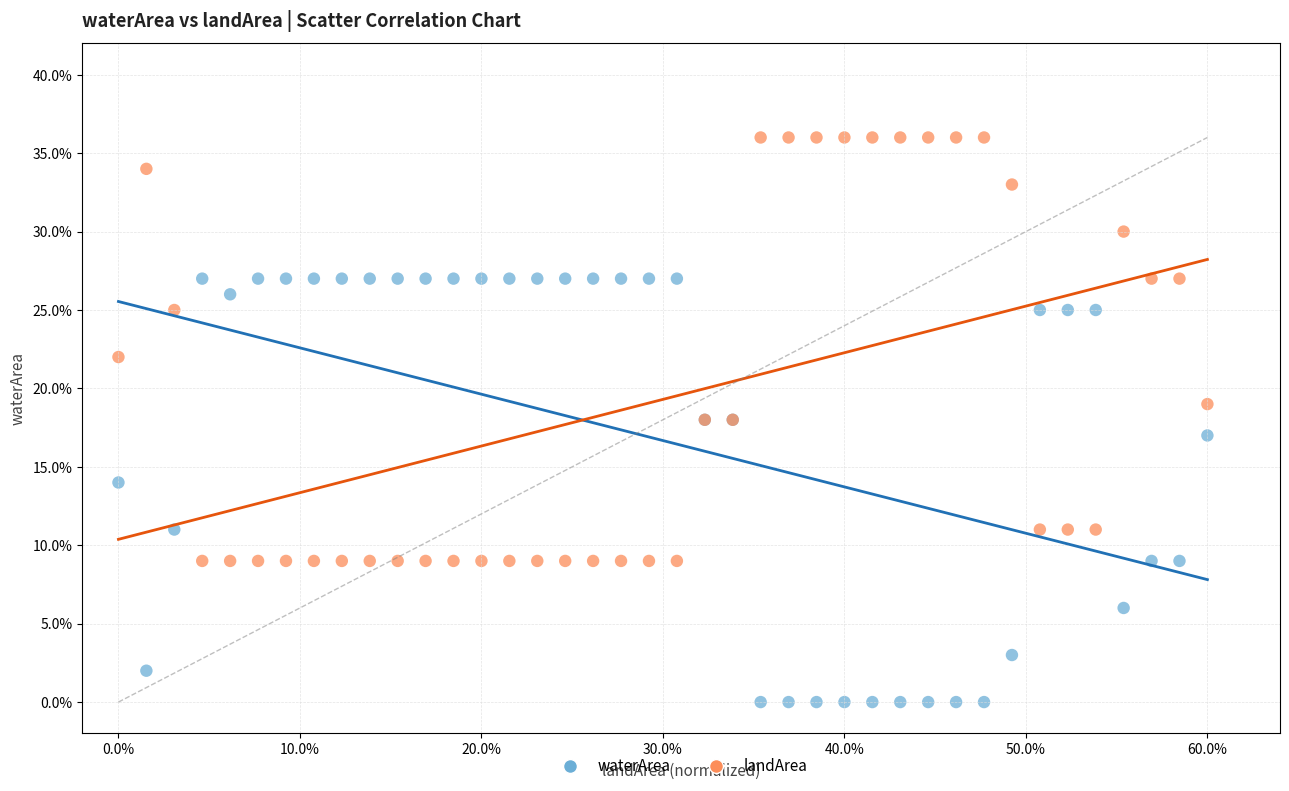

What are all the series names shown in the legend?

waterArea, landArea